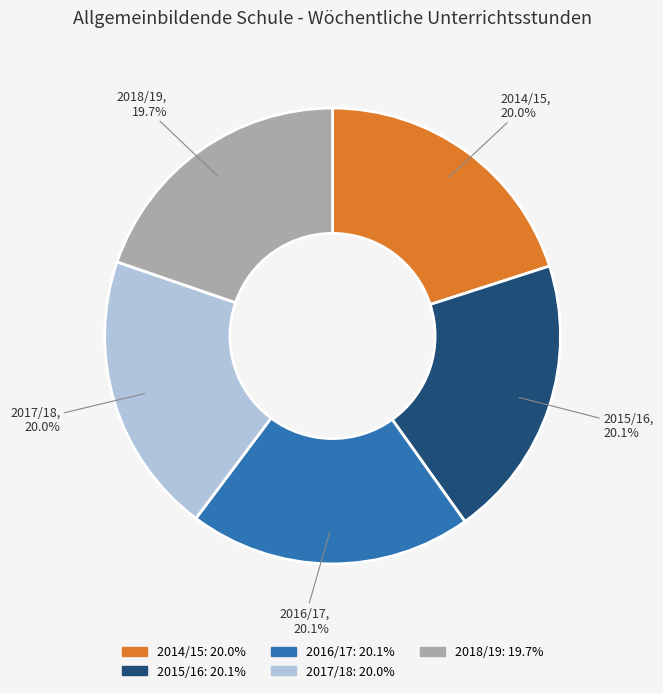

The 2018/19 slice represents 20% of the pie. True or false?

True